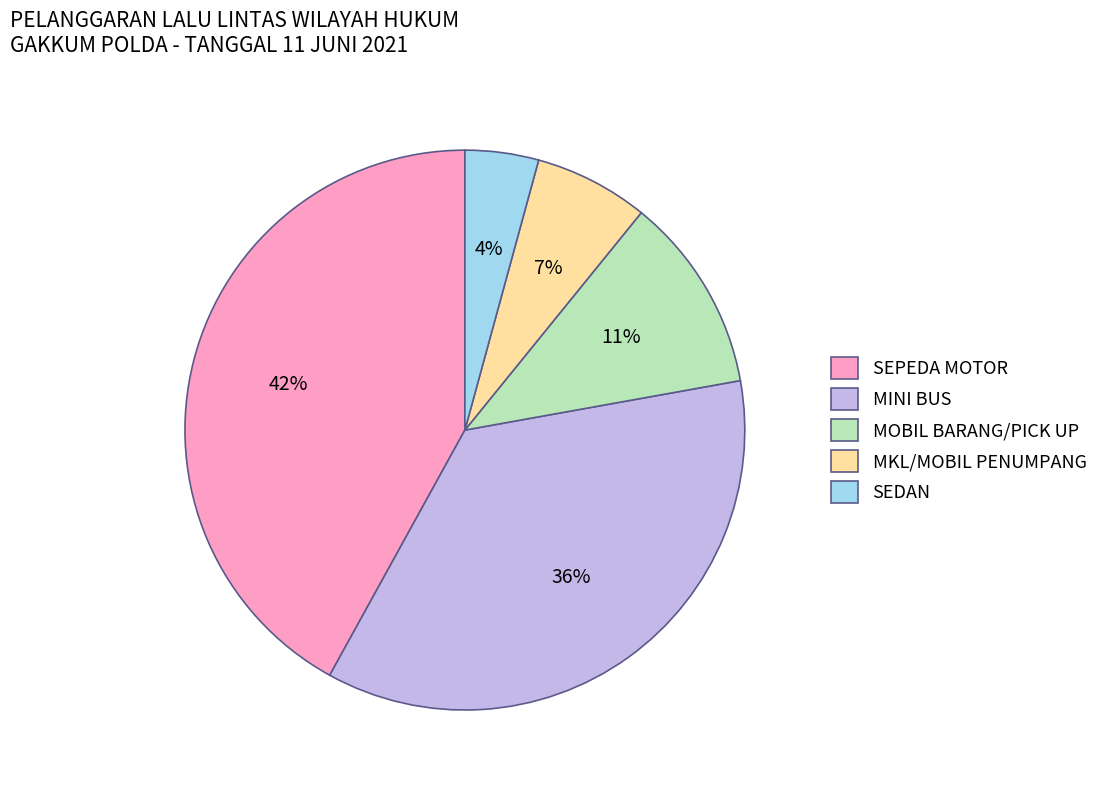

Count the number of slices in the pie.

5